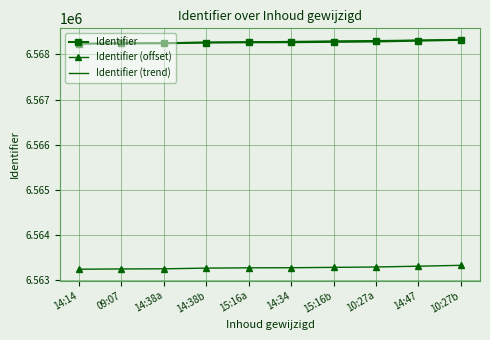

What is the difference between the second highest and minimum values in the Identifier series?

67.0